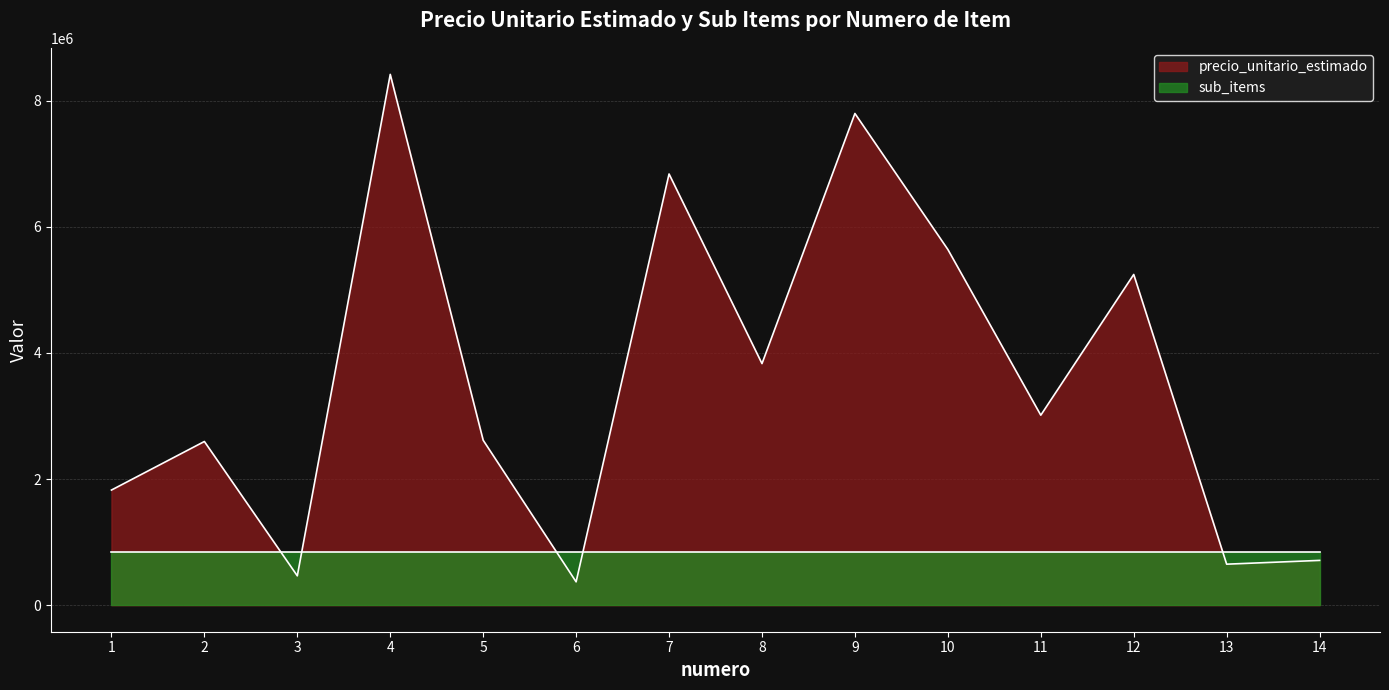

Count the number of values greater than 3012000.

6